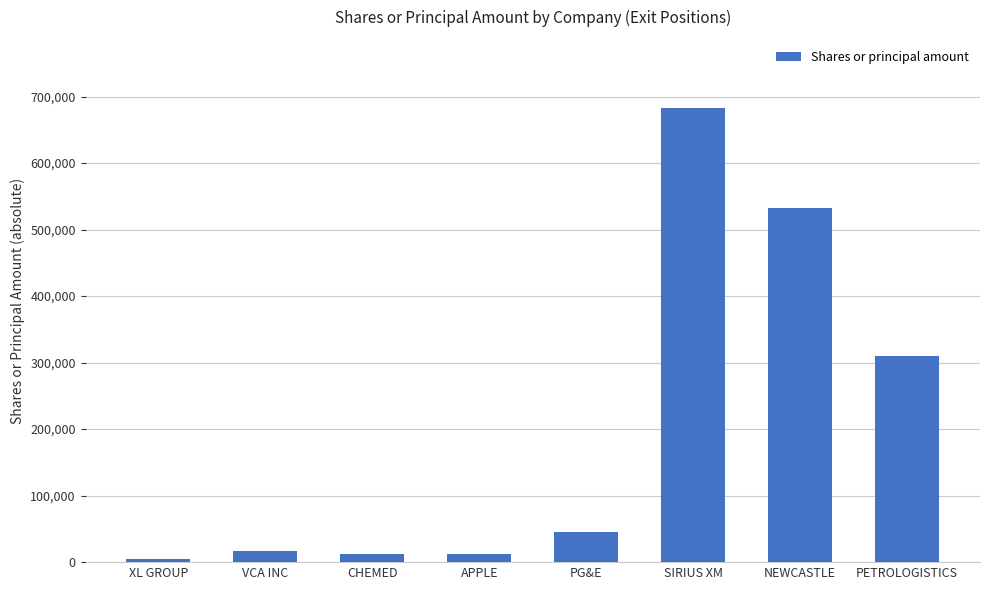

The value at PG&E is 75449. True or false?

False